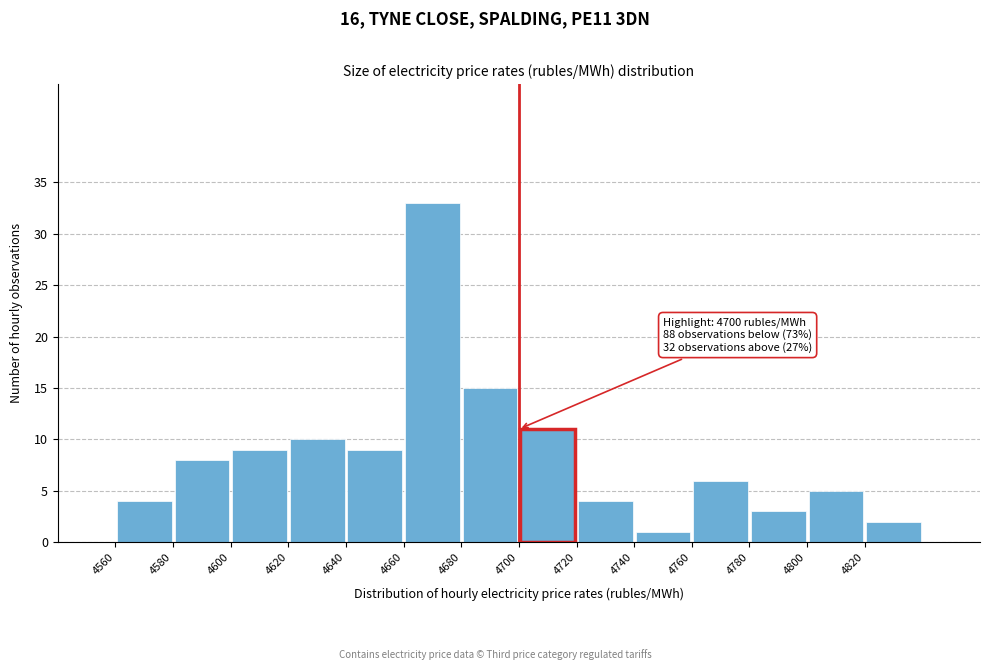

Which range on the x-axis has the tallest bar?

4660 to 4680